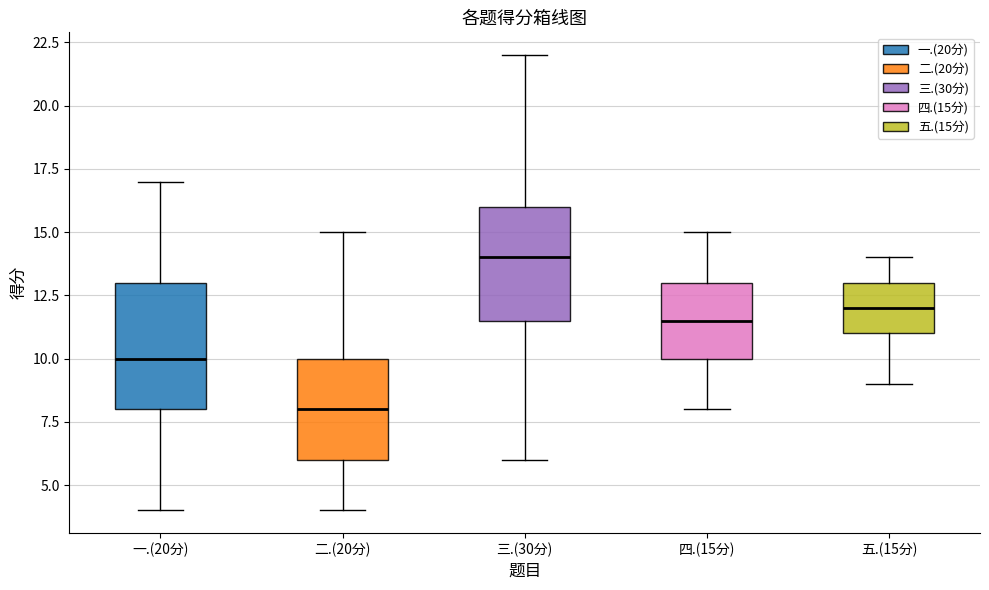

Which box is the tallest, from its lower edge to its upper edge?

一.(20分)